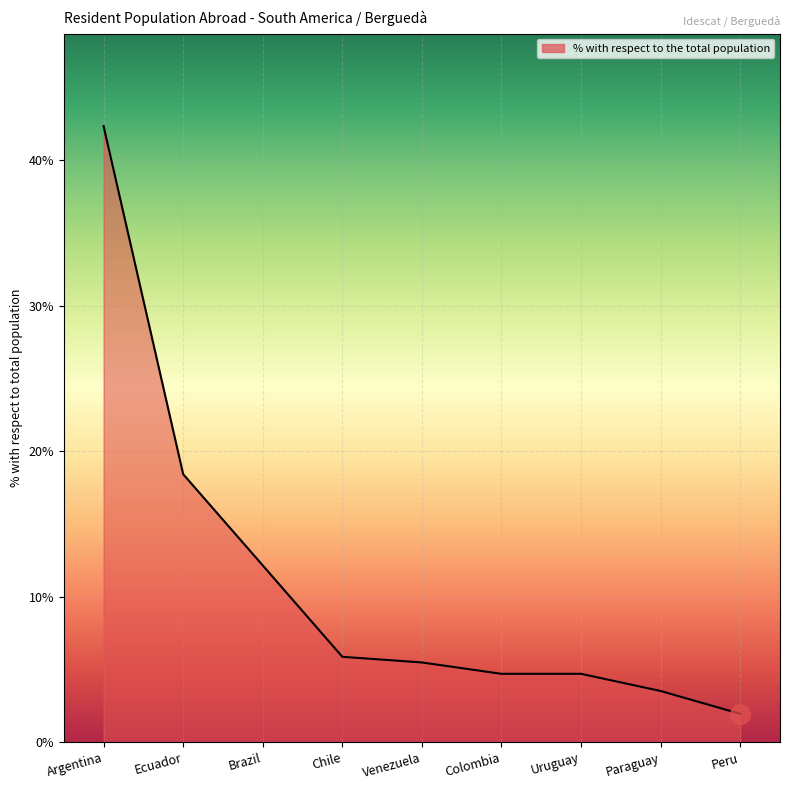

How many series are shown in this chart?

1